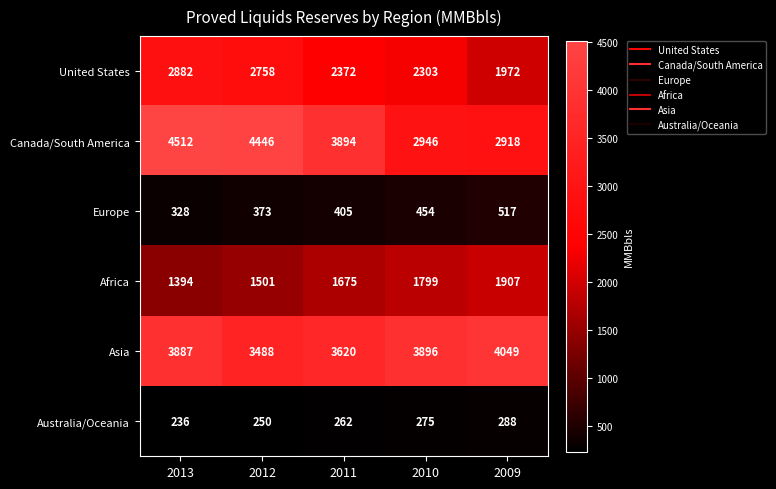

What is the sum of all Canada/South America values?

18716